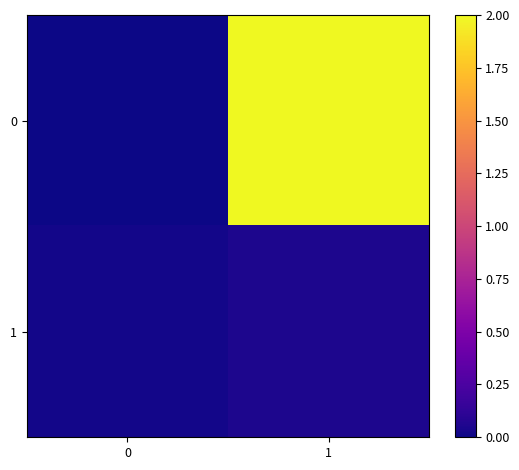

Rank the series at 1 from lowest to highest value.

1, 0